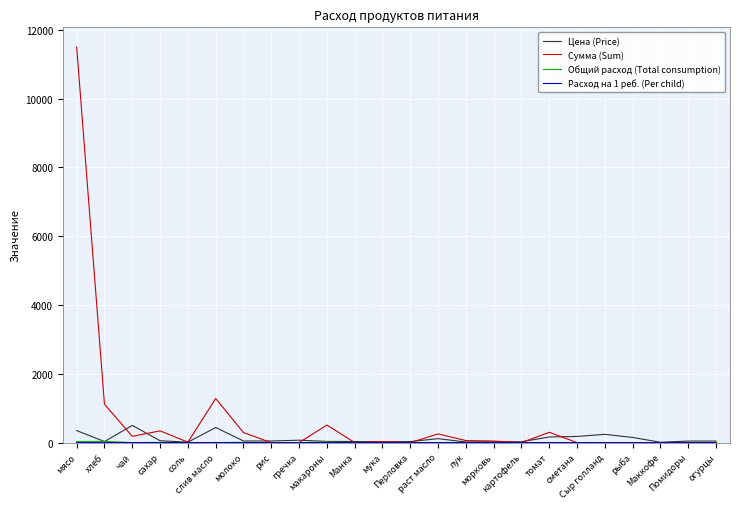

What is the difference between the second highest and minimum values in the Цена (Price) series?

428.9